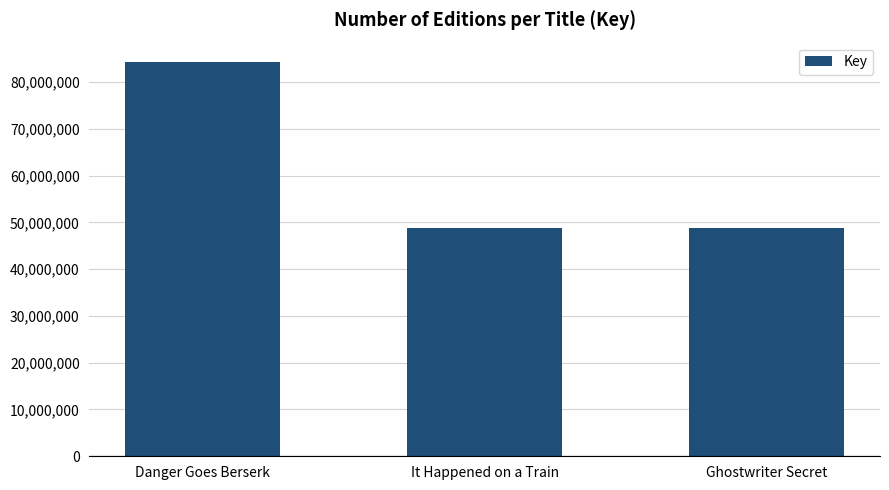

What is the maximum value shown in the chart?

84192878